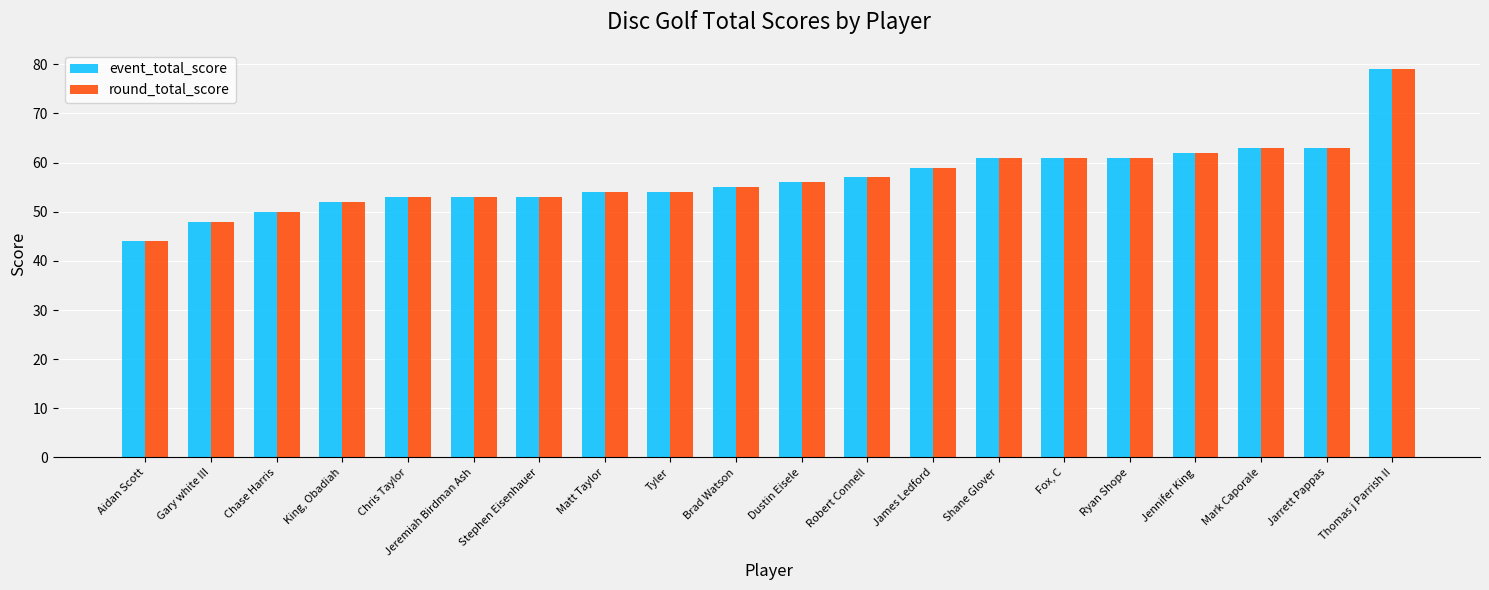

At which category does the chart reach its minimum across all series?

Aidan Scott